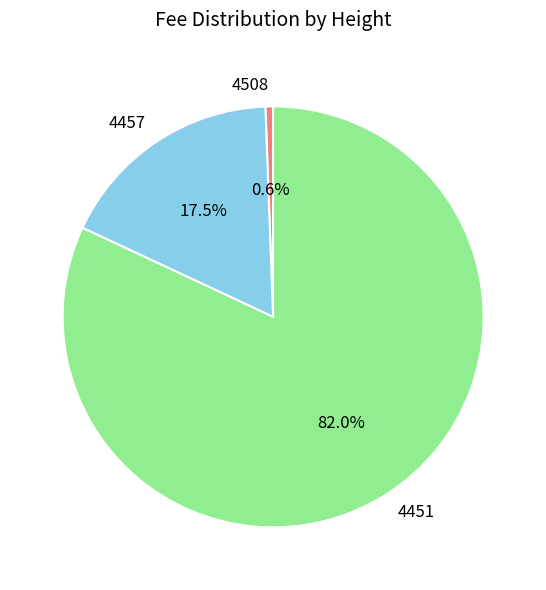

Rank the categories by value from lowest to highest.

4508, 4457, 4451